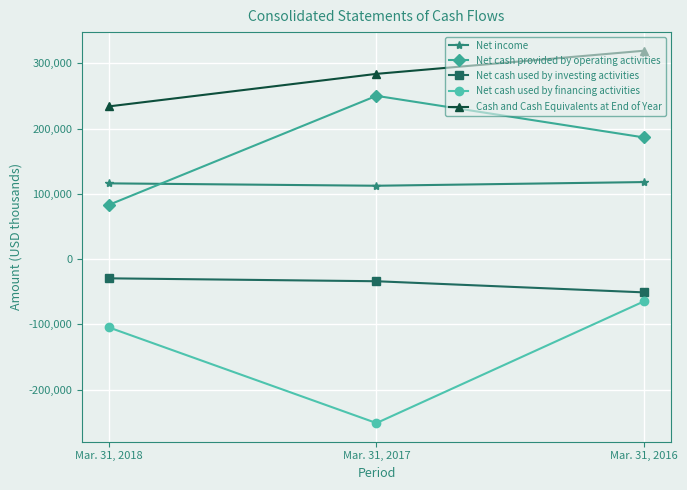

At which label is Cash and Cash Equivalents at End of Year closest to 276787?

Mar. 31, 2017